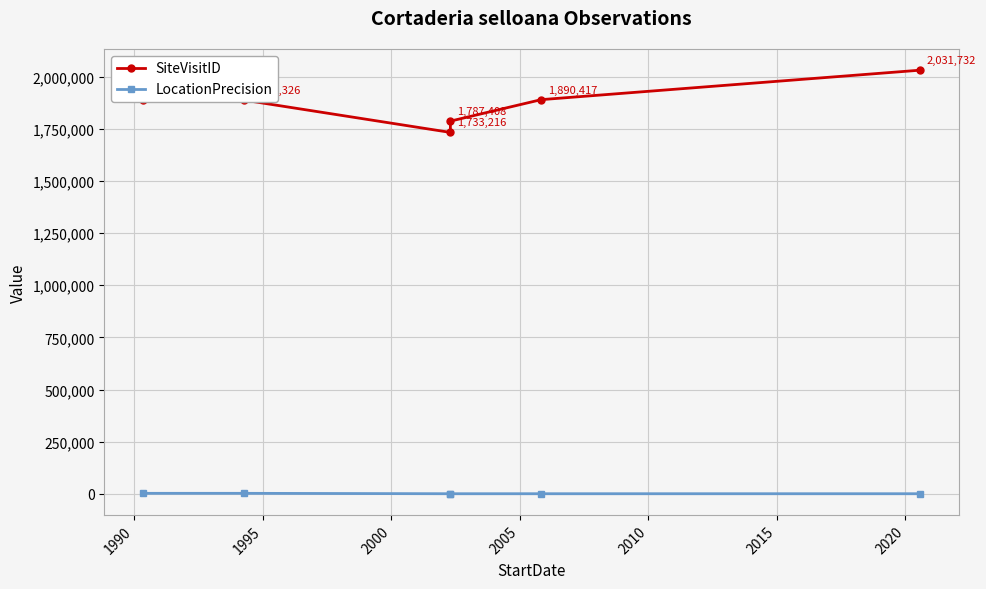

At how many categories does at least one series exceed 1302821?

6